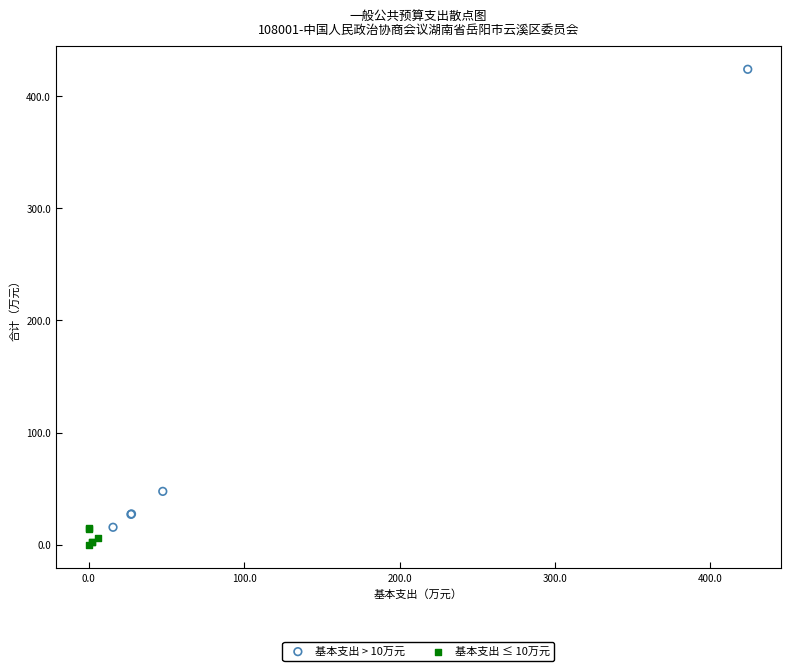

Which series has the largest Y range (max minus min)?

基本支出 > 10万元